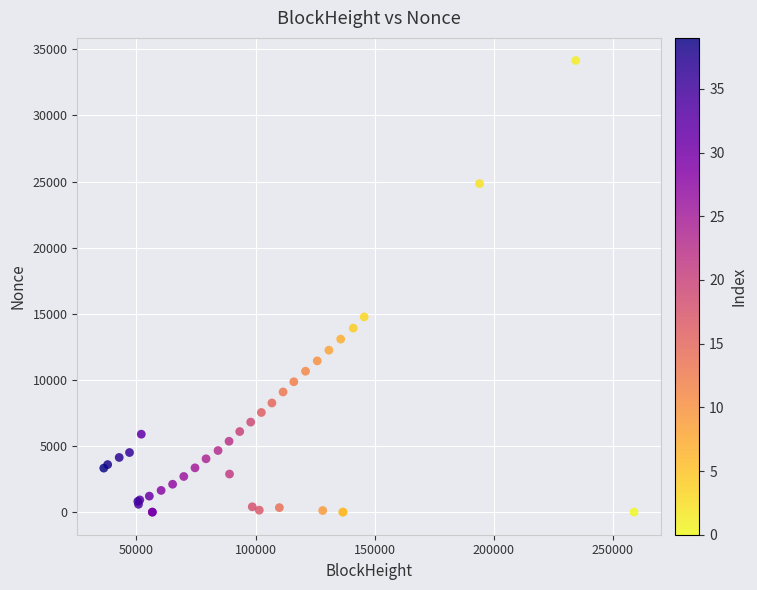

What Y value in the scatter plot is closest to 17080?

14766